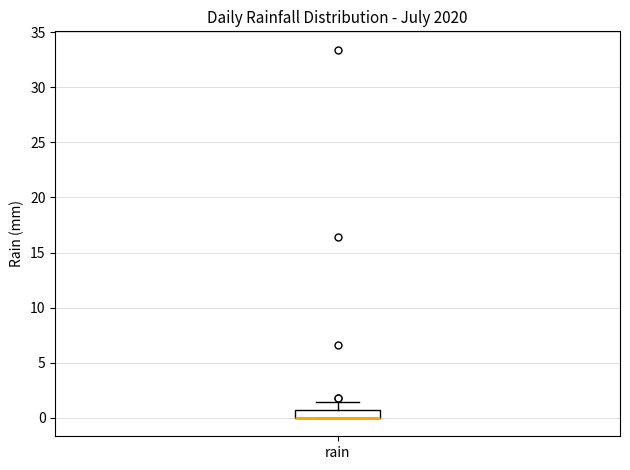

Where is the upper edge of the box for rain on the y-axis? The values are not printed on the chart, so give them approximately, as read against the axis.

0.5